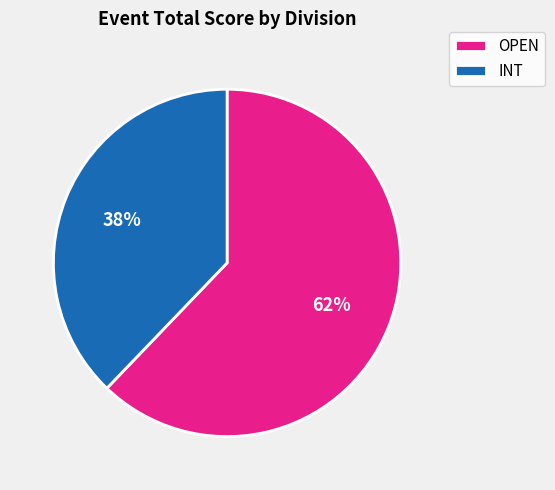

Is it true that INT is 38% of the pie?

True